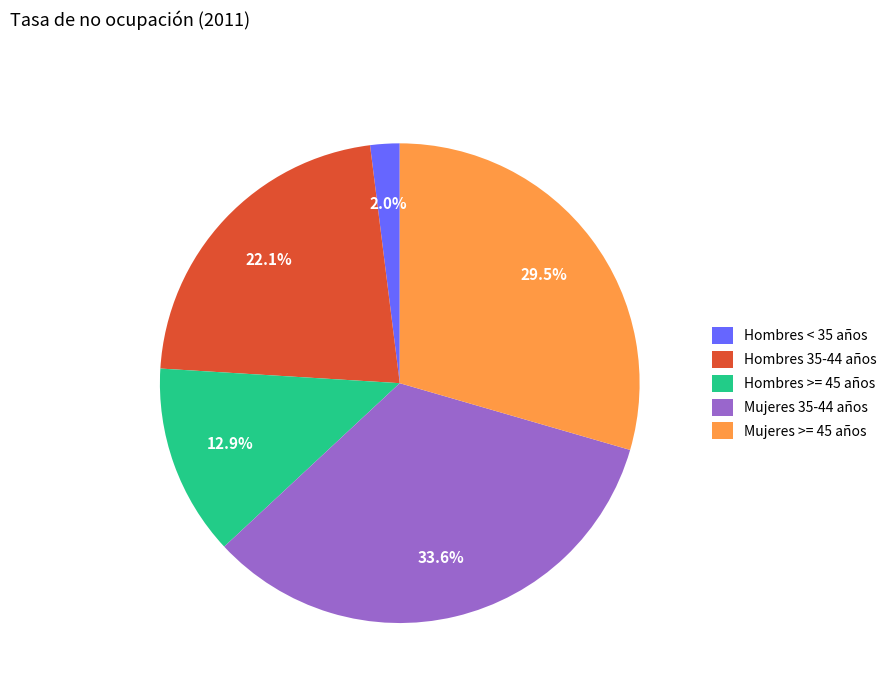

How many slices are in this pie chart?

5